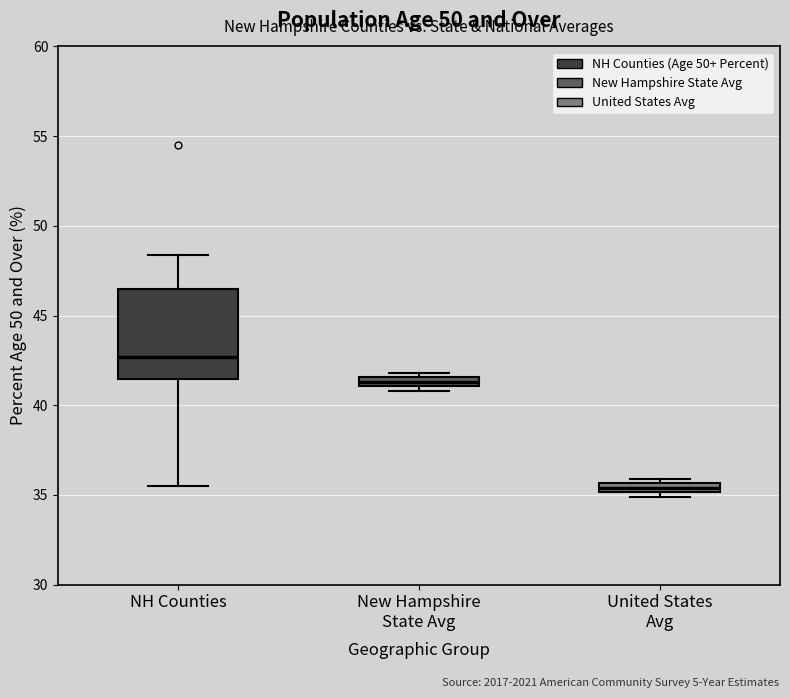

Where is the upper edge of the box for United States Avg on the y-axis? The values are not printed on the chart, so give them approximately, as read against the axis.

35.5